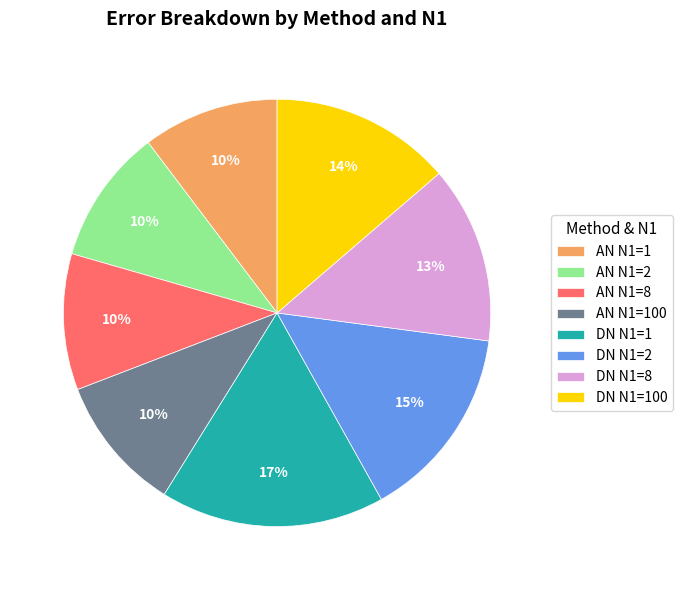

How many slices are in this pie chart?

8